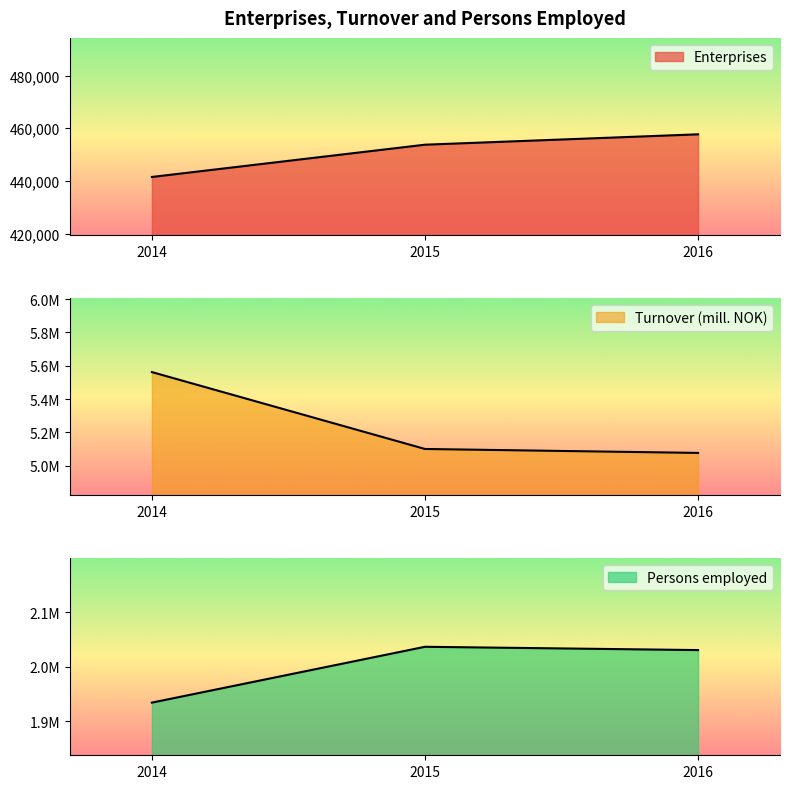

What is the difference between the maximum and minimum values in the Turnover (mill. NOK) series?

485316